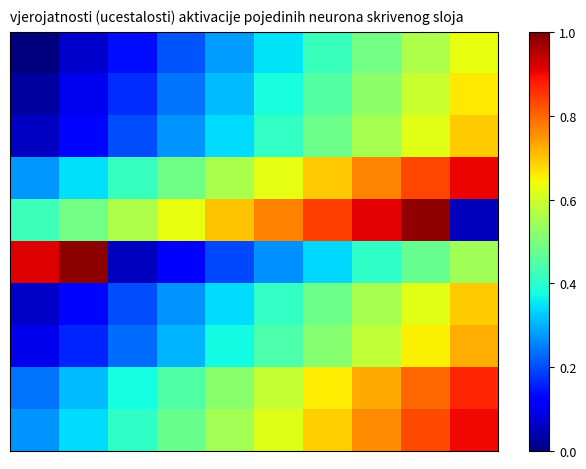

What is the maximum value shown in the chart?

1.0